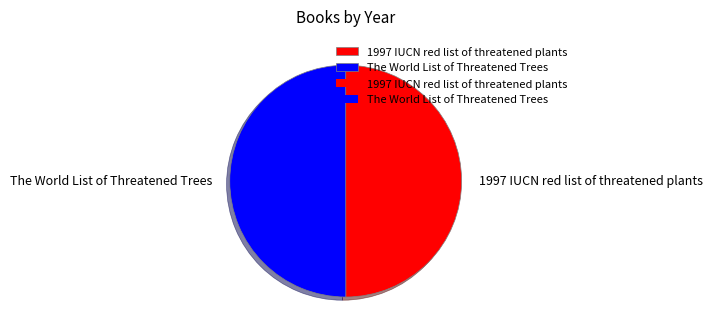

What is the ratio of the value at 1997 IUCN red list of threatened plants to the value at The World List of Threatened Trees?

1.0